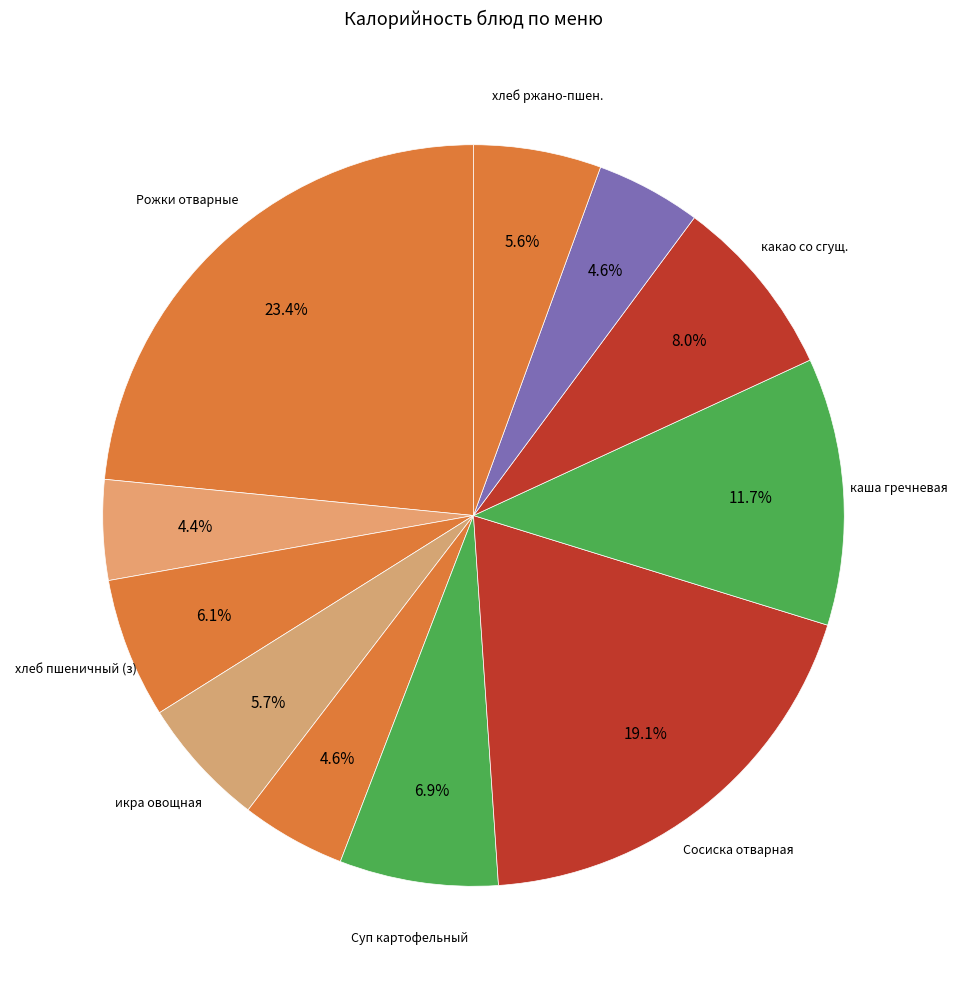

Is there any slice that represents more than half of the pie?

No